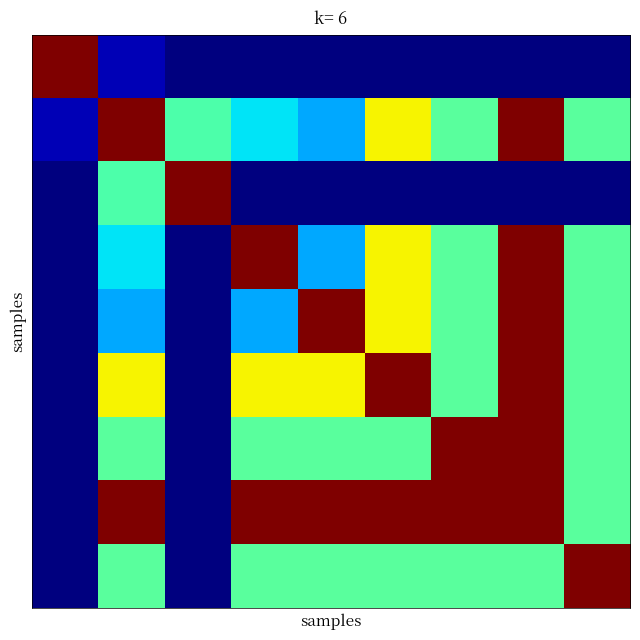

At how many categories does at least one series exceed 3?

9